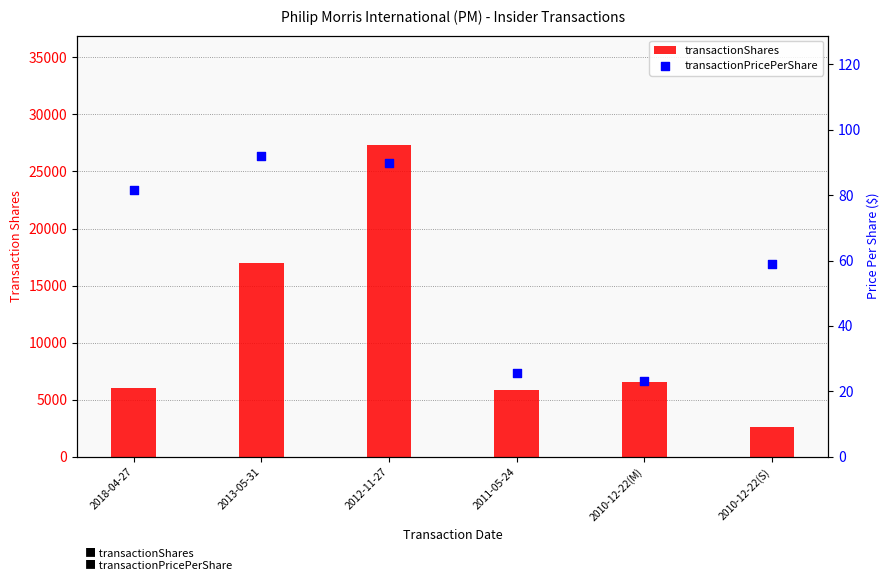

Which series reaches the maximum Y coordinate?

transactionShares